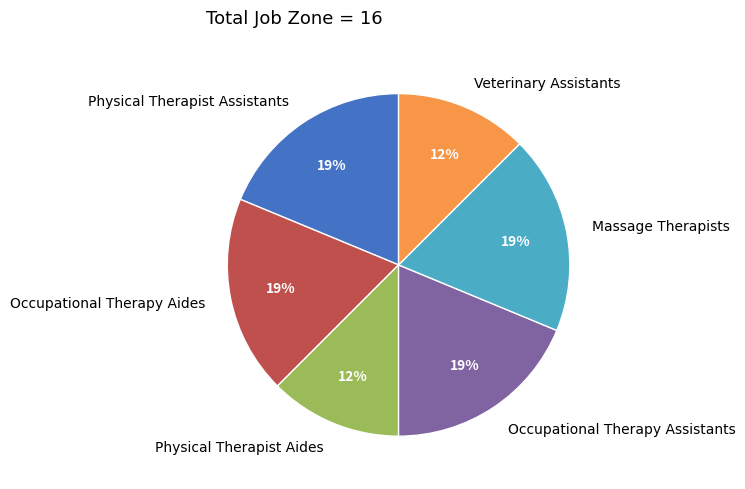

To the nearest percent, what portion does Massage Therapists represent?

19%